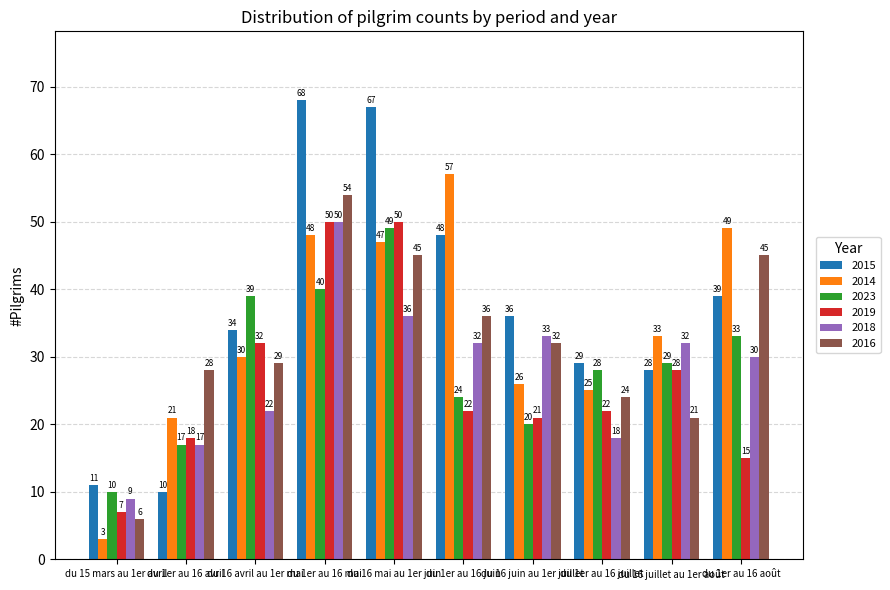

Which series has the largest range (max minus min)?

2015